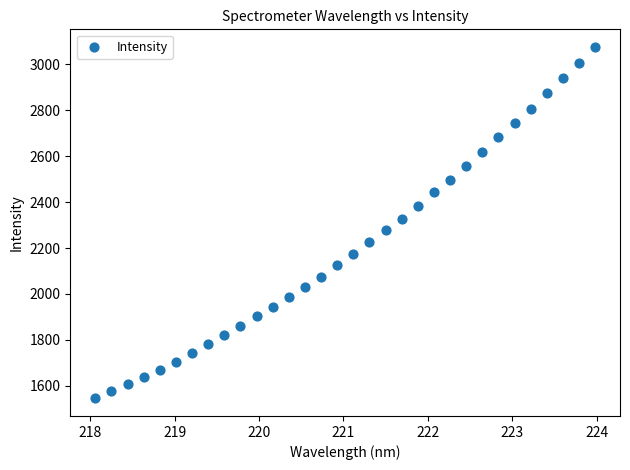

What is the range of X values (max minus min)?

5.9